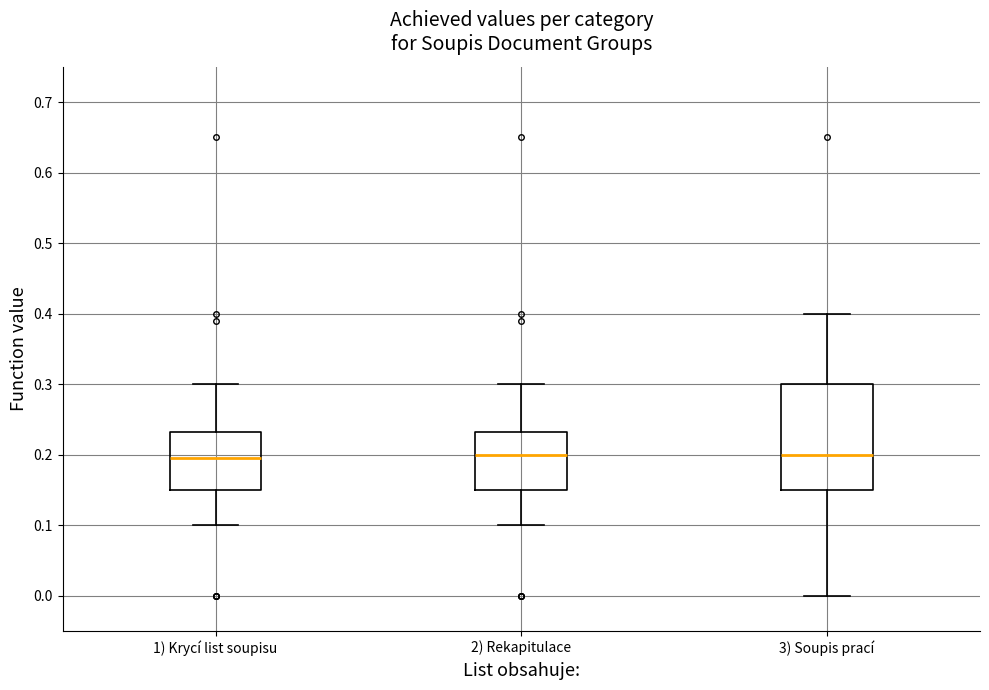

Where does the median line of the box for 1) Krycí list soupisu sit on the y-axis? The values are not printed on the chart, so give them approximately, as read against the axis.

0.20